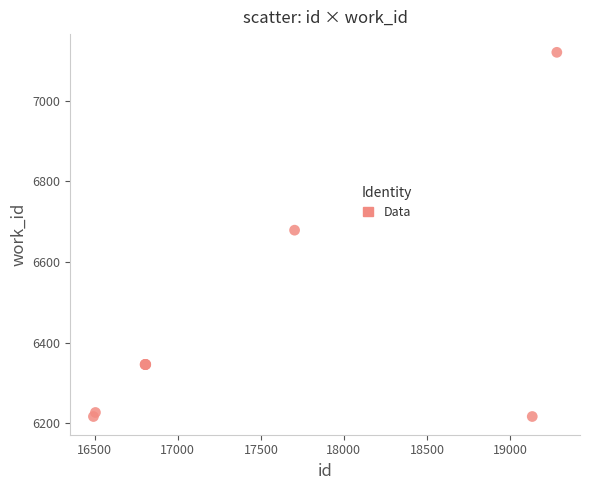

What Y value in the scatter plot is closest to 6668?

6679